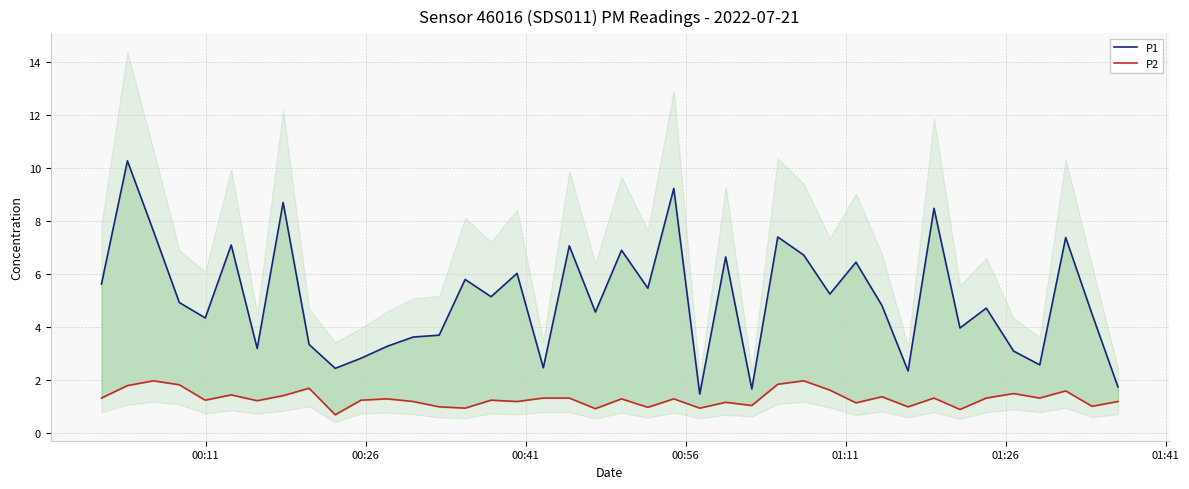

Does the chart display data point markers on the line(s)?

No